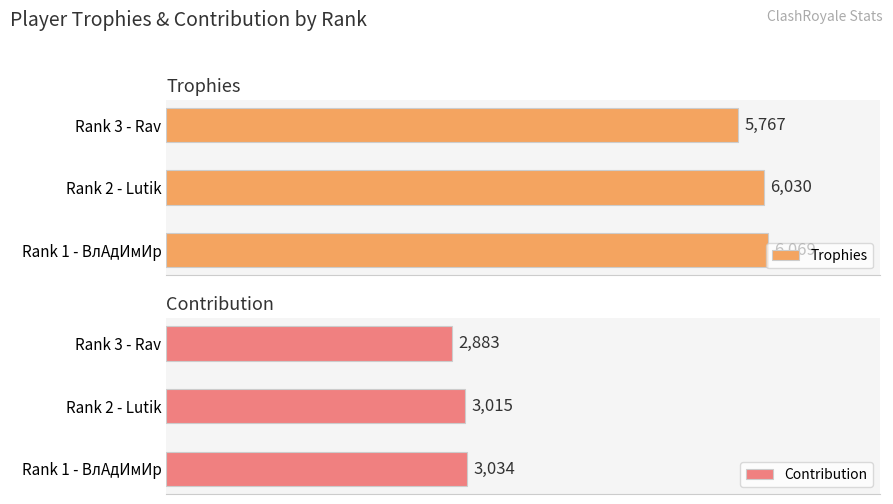

What is the maximum value for Trophies?

6069